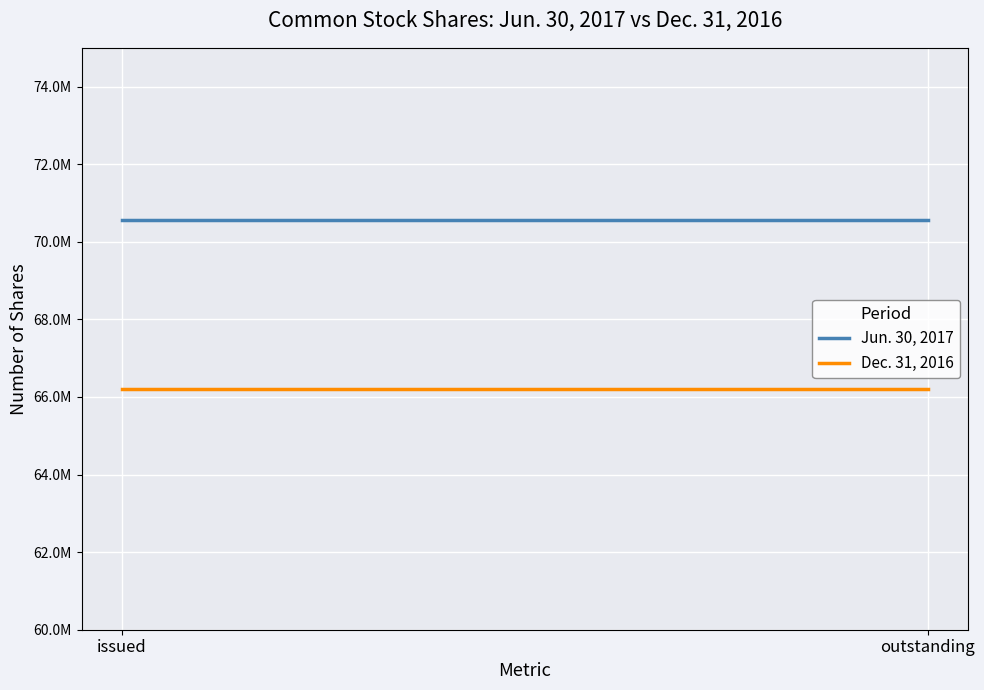

Rank the series by their average value, from lowest to highest.

Dec. 31, 2016, Jun. 30, 2017